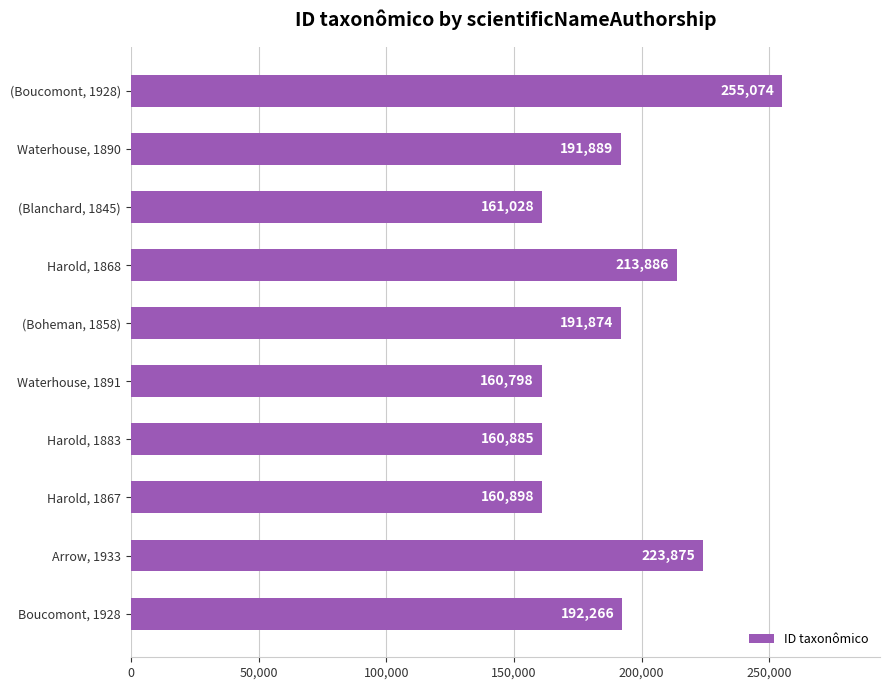

What is the change in value from Waterhouse, 1891 to Boucomont, 1928?

+31468